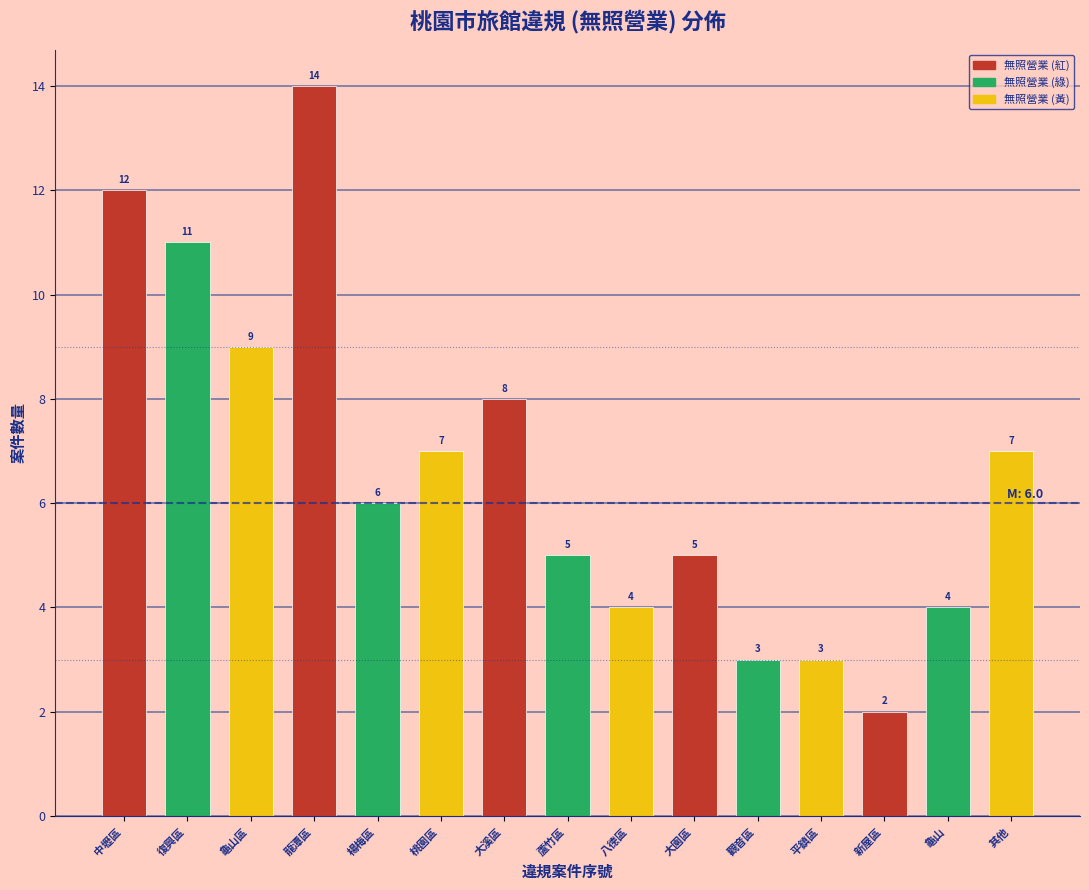

Reading left to right, transcribe all the data shown in this chart.

12	11	9	14	6	7	8	5	4	5	3	3	2	4	7